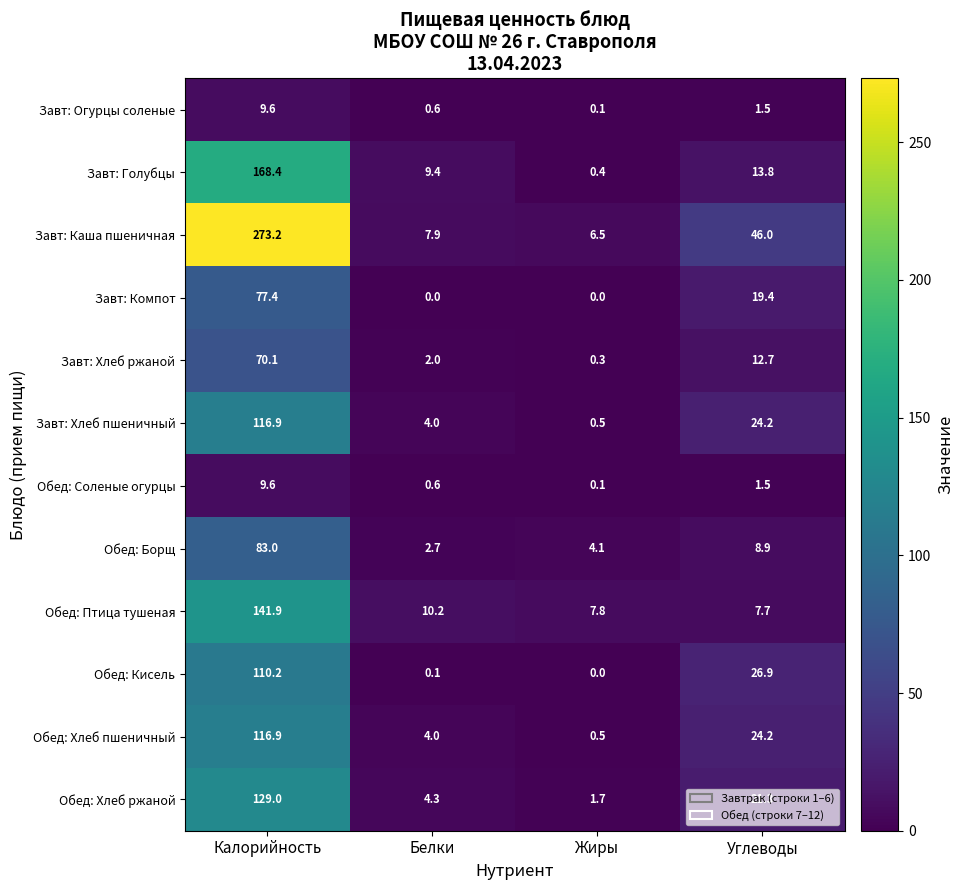

List the labels in order of Обед: Хлеб пшеничный value, smallest first.

Жиры, Белки, Углеводы, Калорийность